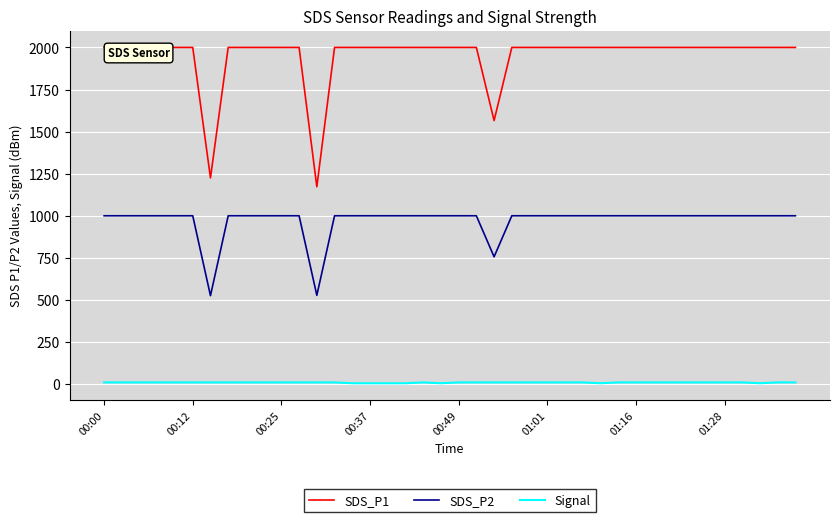

True or false: Signal and SDS_P1 intersect in this chart.

False